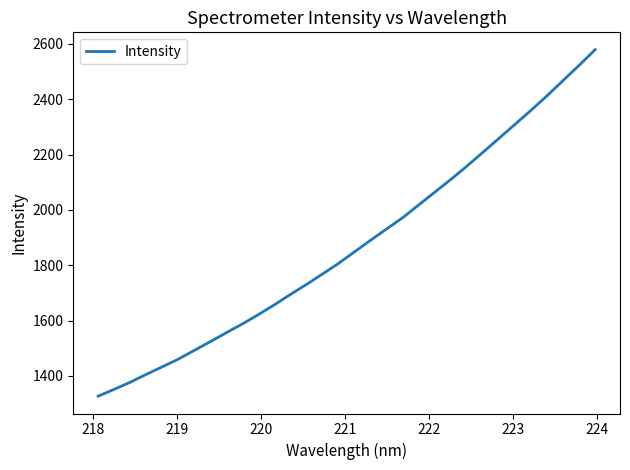

What is the smallest value displayed?

1326.5